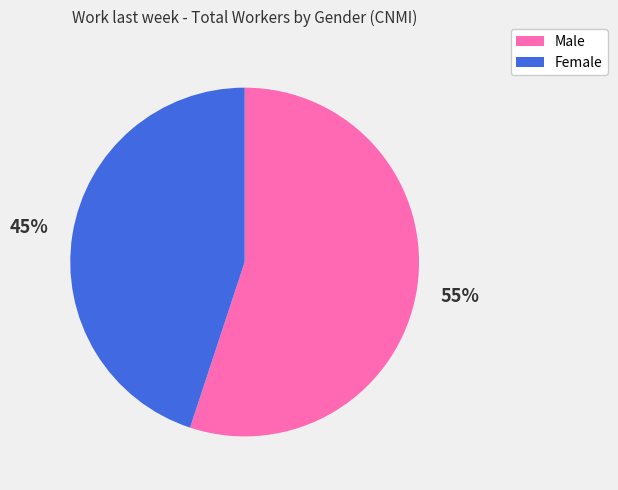

How many slices are in this pie chart?

2